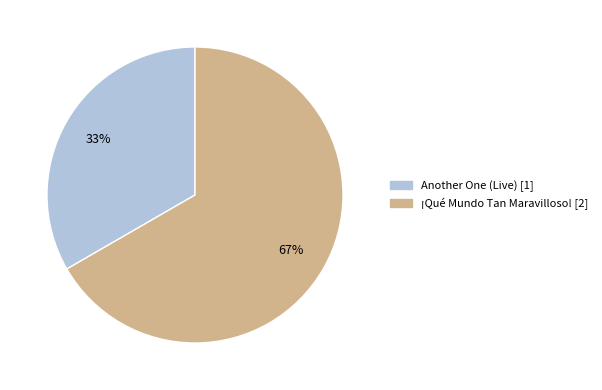

What percentage is the Another One (Live) slice, to the nearest percent?

33%